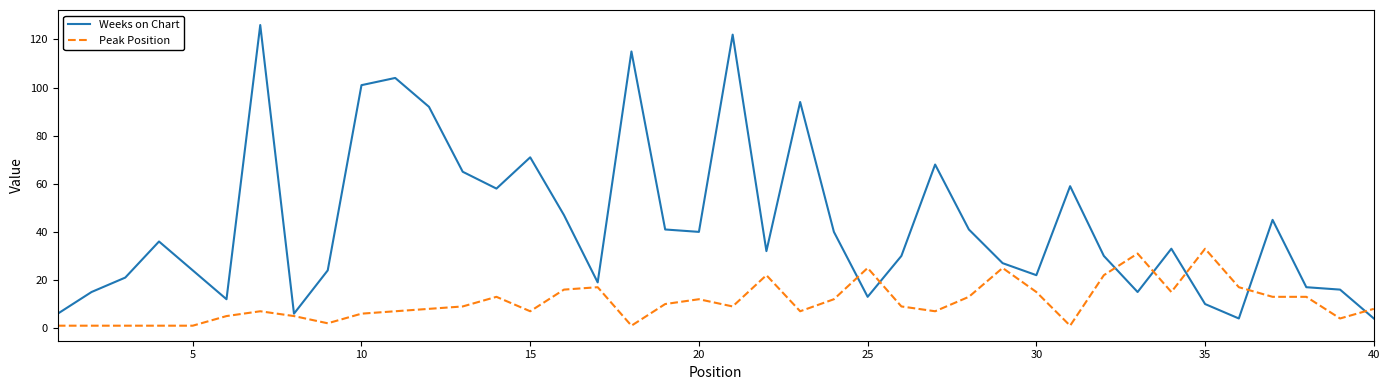

Which series has the widest spread of values?

Weeks on Chart